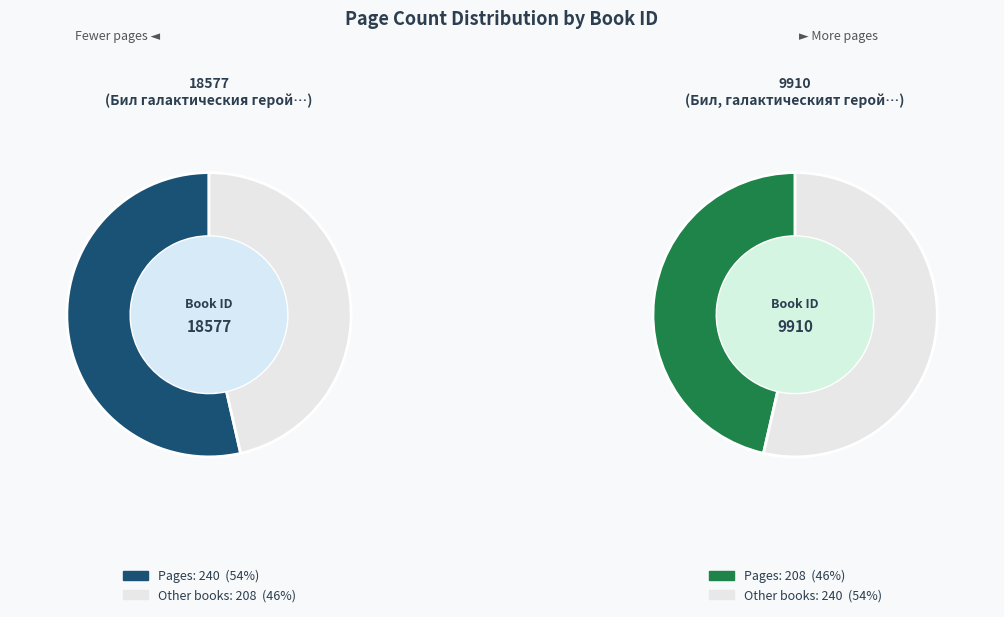

How much of the chart is everything except 9910?

53.6%